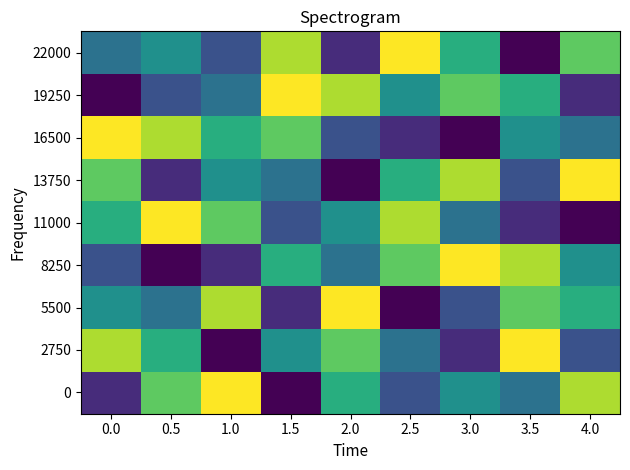

Which has a higher value, 3.0 or 1.5?

3.0